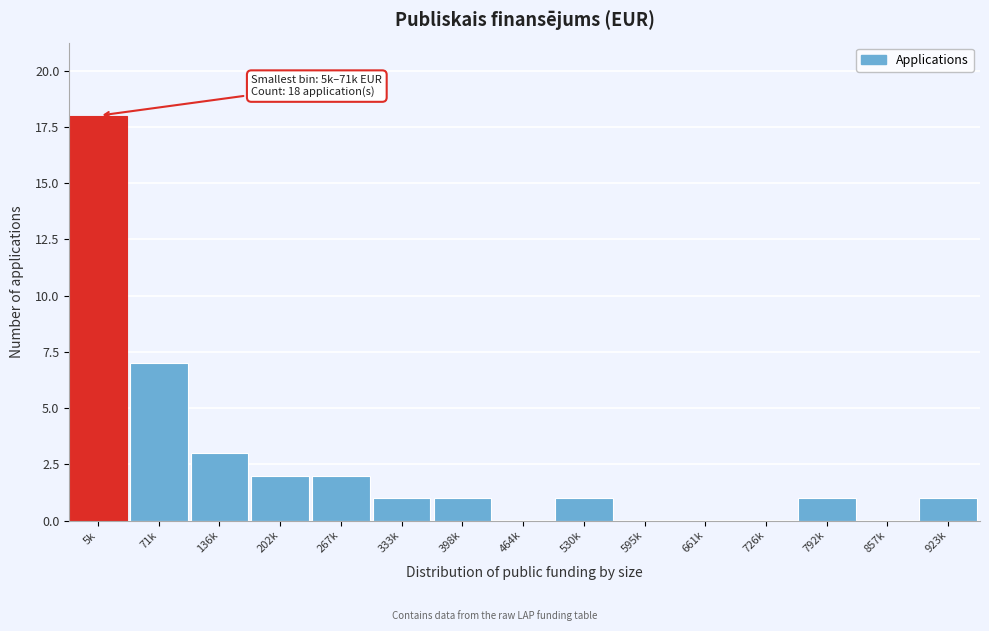

Reading left to right, extract all data points from this chart.

5k=18	71k=7	136k=3	202k=2	267k=2	333k=1	398k=1	464k=0	530k=1	595k=0	661k=0	726k=0	792k=1	857k=0	923k=1